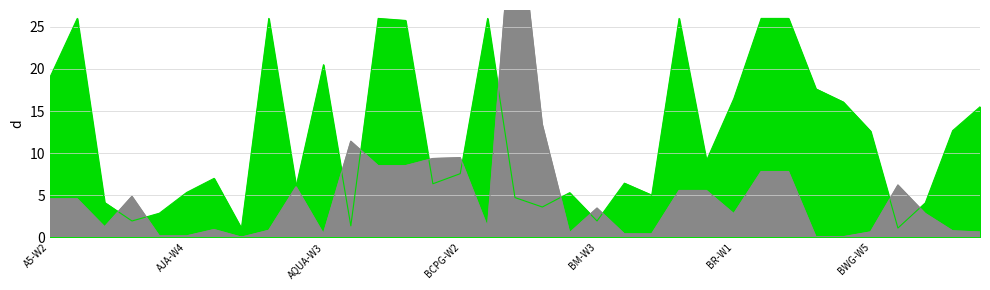

What is the maximum value shown in the chart?

42.5